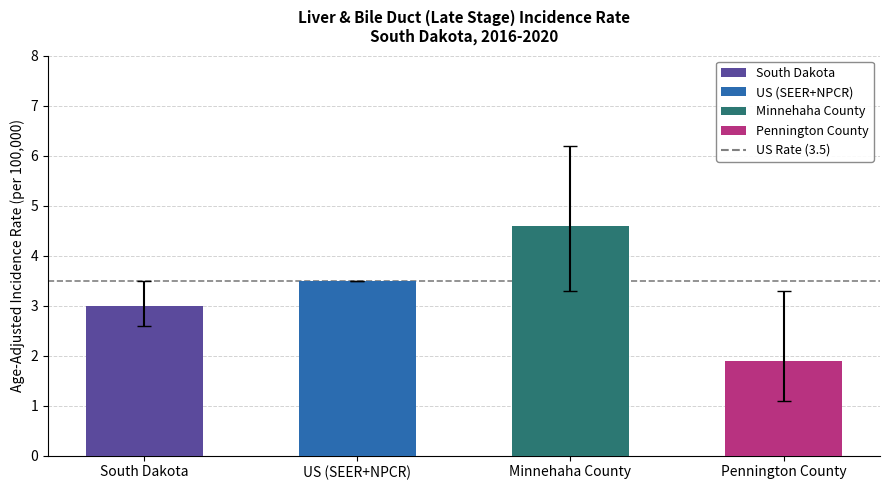

What is the change in value from South Dakota to Pennington County?

-1.1